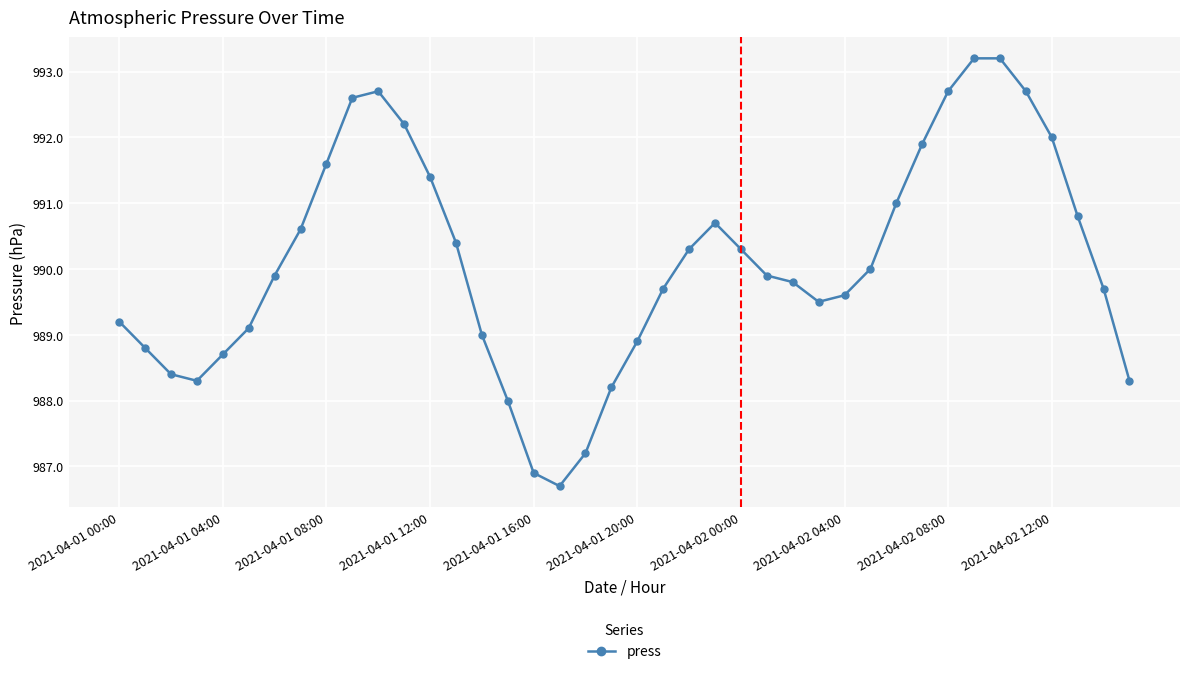

How many lines are shown in the chart?

1